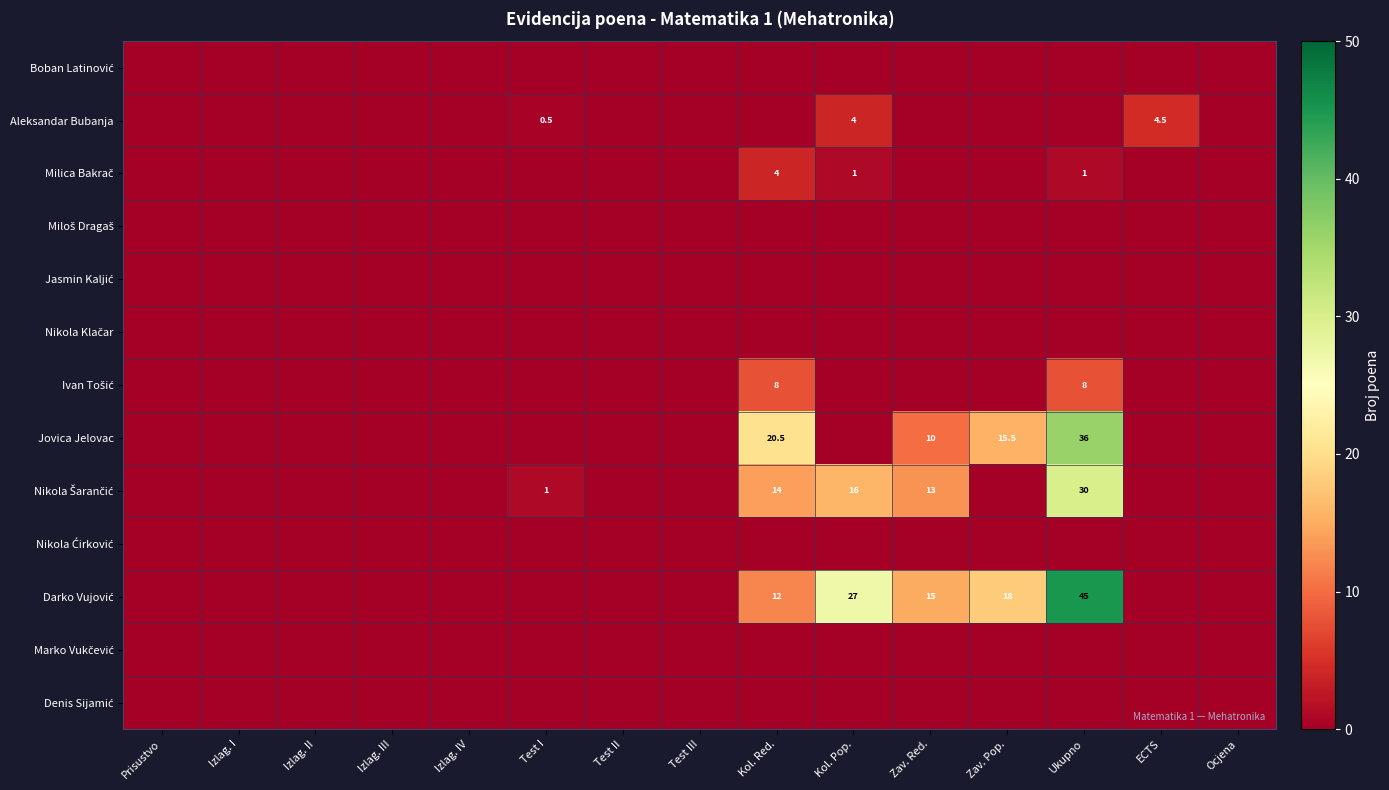

Which series has the largest total across all categories?

Darko Vujović